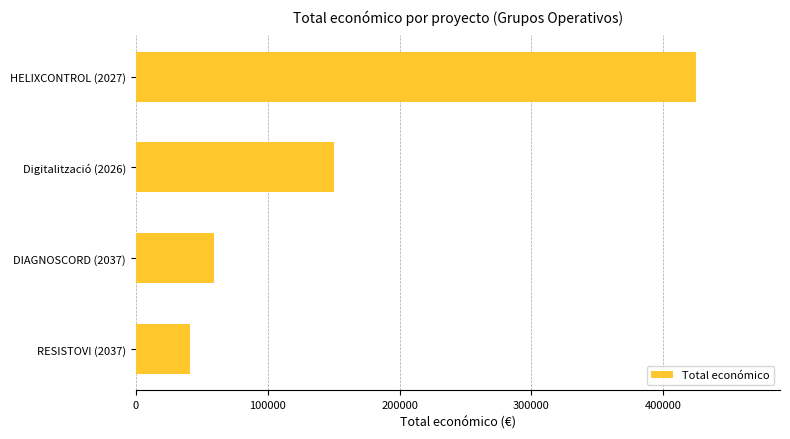

Rank the categories by value from lowest to highest.

RESISTOVI (2037), DIAGNOSCORD (2037), Digitalització (2026), HELIXCONTROL (2027)